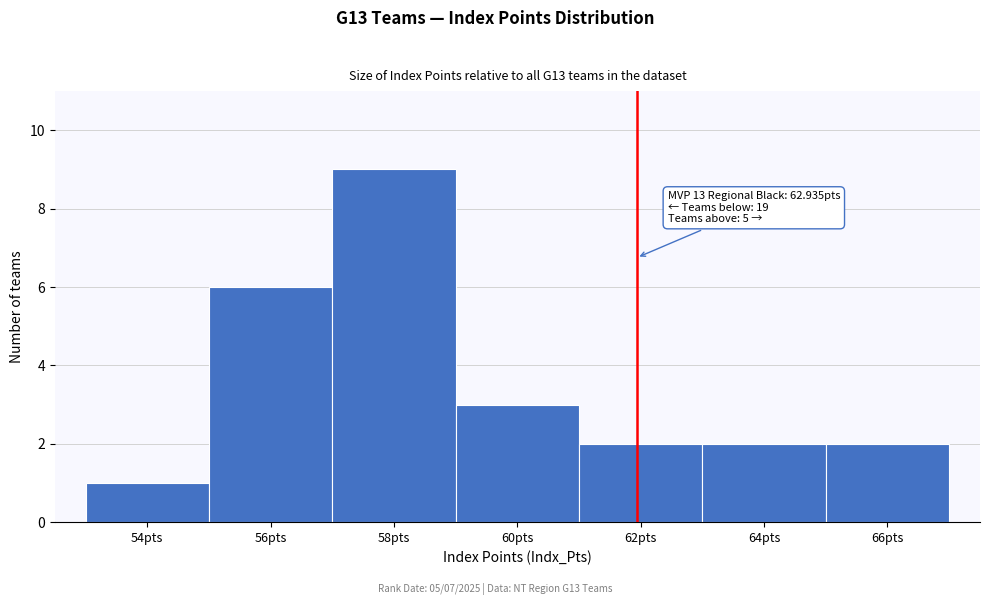

Reading left to right, list all the values displayed in this chart.

1	6	9	3	2	2	2